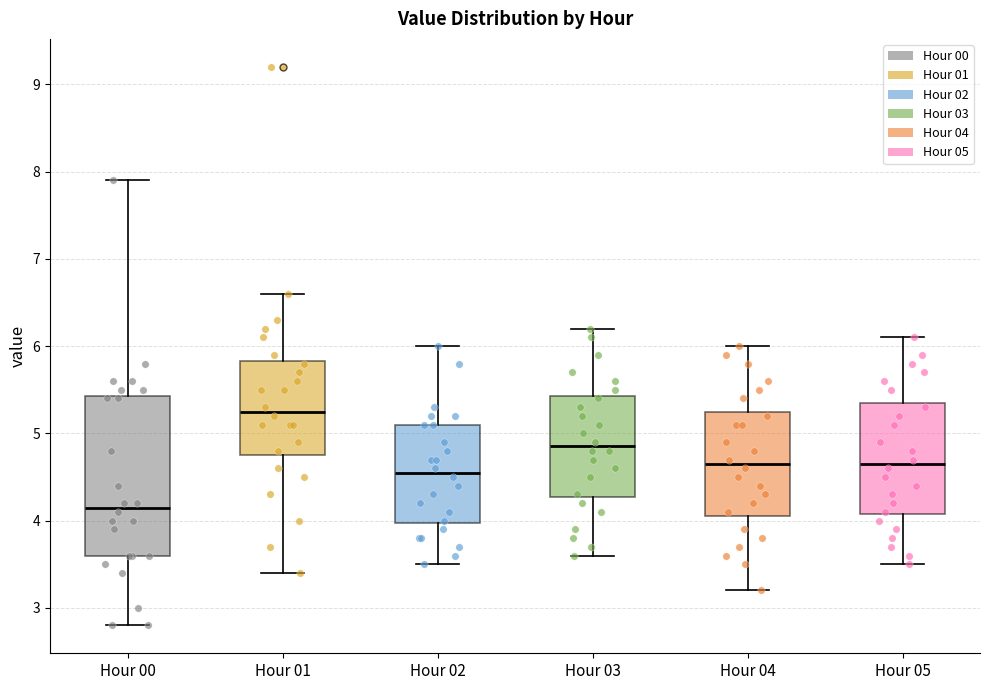

Reading left to right, transcribe this box plot: for each box, give where its median line is, the range the box spans, and where its two whiskers end, as read against the y-axis. The values are not printed on the chart, so give them approximately, as read against the axis.

Hour 00: median 4.2, box 3.6 to 5.4, whiskers 2.8 to 7.9
Hour 01: median 5.3, box 4.8 to 5.8, whiskers 3.4 to 6.6
Hour 02: median 4.6, box 4.0 to 5.1, whiskers 3.5 to 6.0
Hour 03: median 4.9, box 4.3 to 5.4, whiskers 3.6 to 6.2
Hour 04: median 4.7, box 4.1 to 5.3, whiskers 3.2 to 6.0
Hour 05: median 4.7, box 4.1 to 5.4, whiskers 3.5 to 6.1